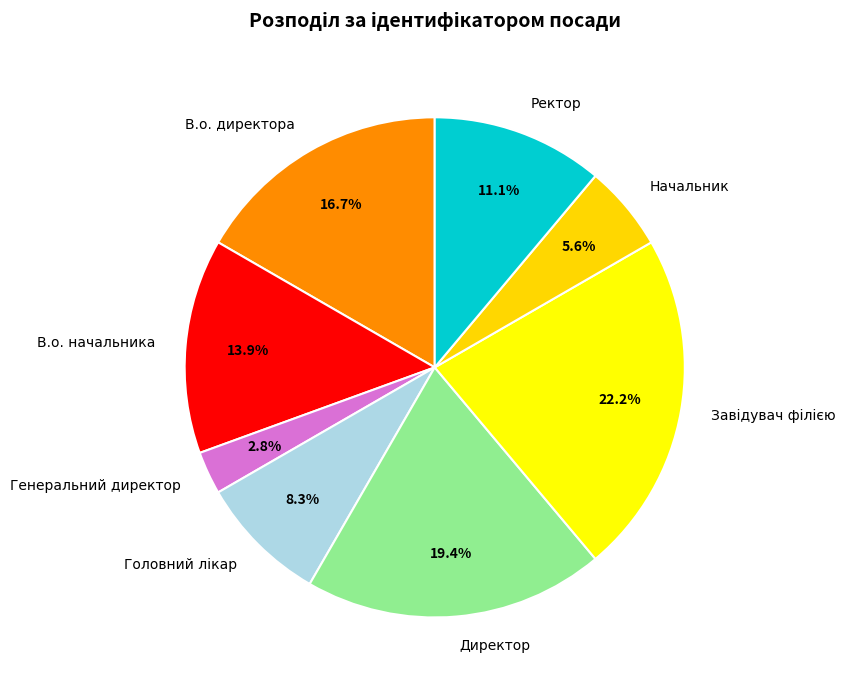

How much of the chart is everything except В.о. директора?

83.3%